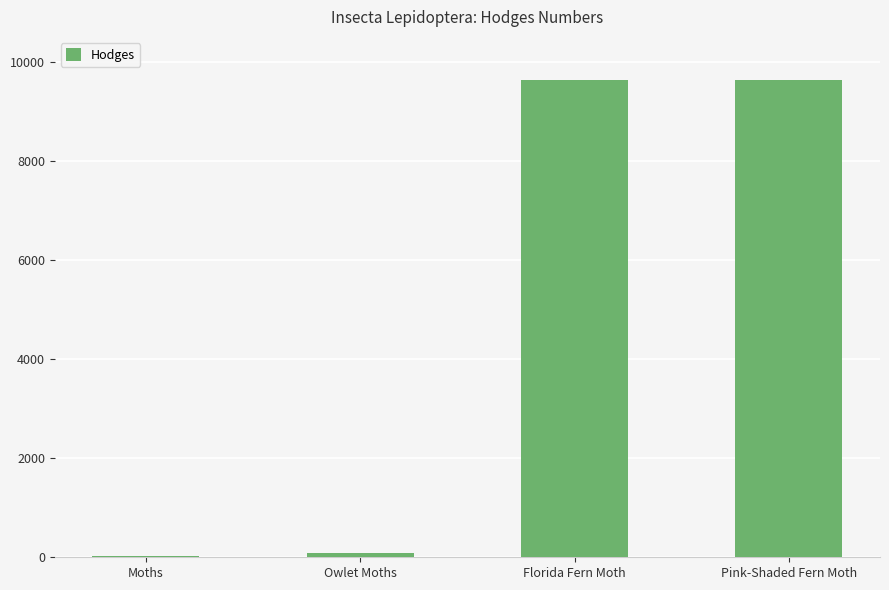

What is the difference between the values at Florida Fern Moth and Pink-Shaded Fern Moth?

1.0